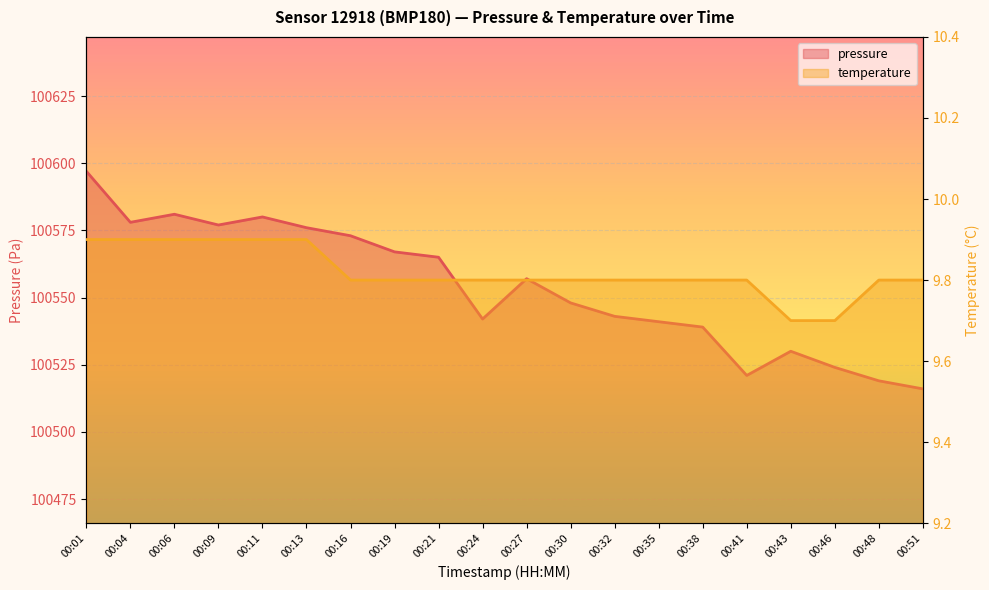

Is the value of temperature at 00:51 greater than the value of pressure at 00:51?

No